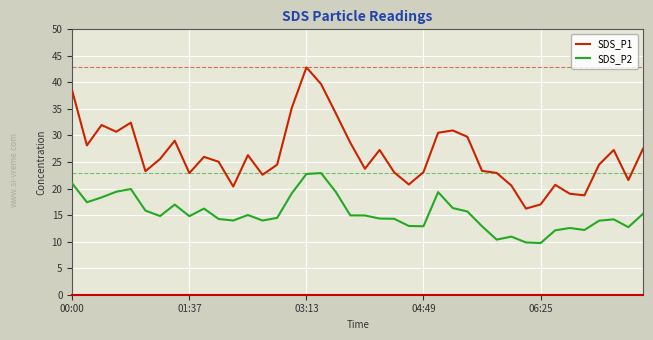

What is the average value of the SDS_P2 series?

15.3